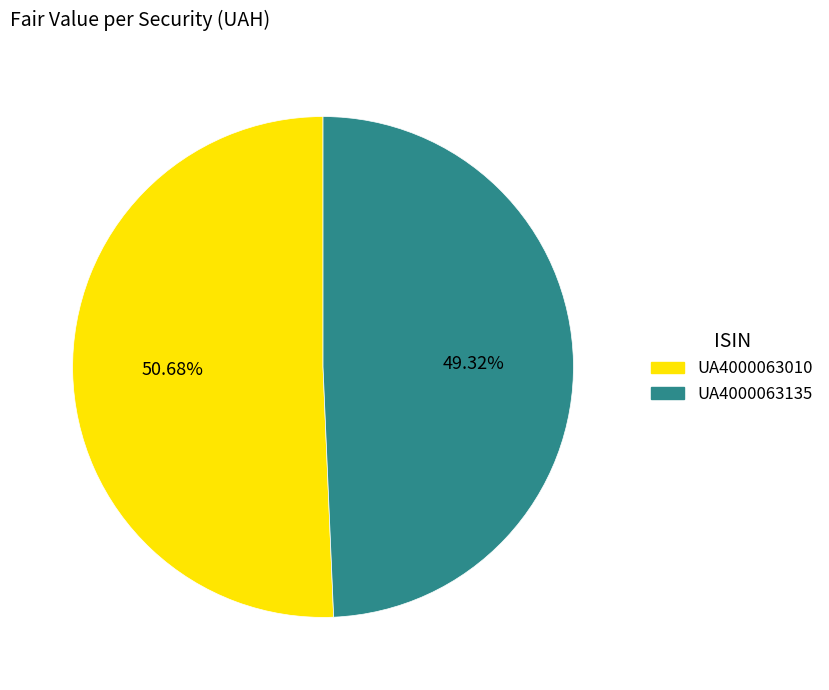

How many slices are in this pie chart?

2